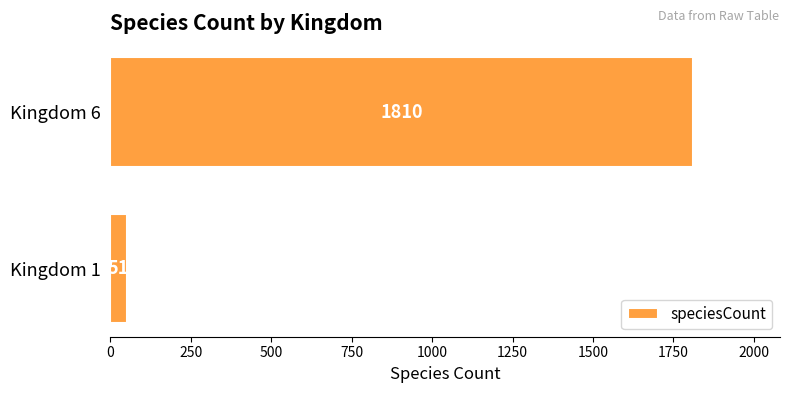

Reading bottom to top, list all the values displayed in this chart.

Kingdom 1=51	Kingdom 6=1810